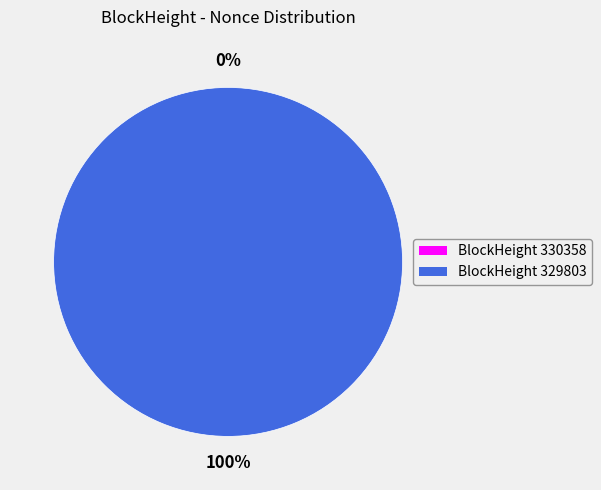

How many segments does this pie chart have?

2